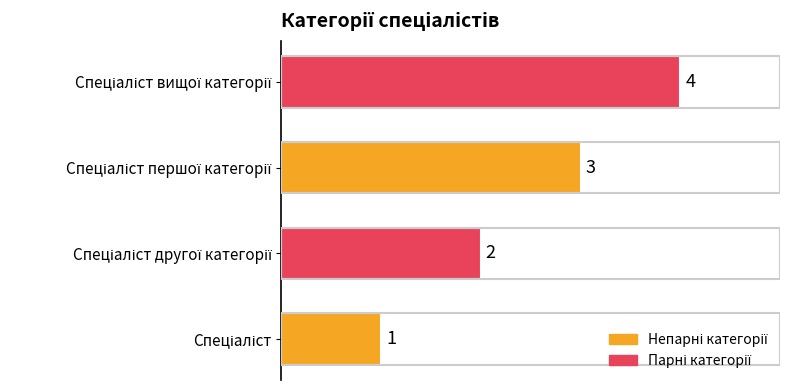

Count the values in the range 2 to 4.

3